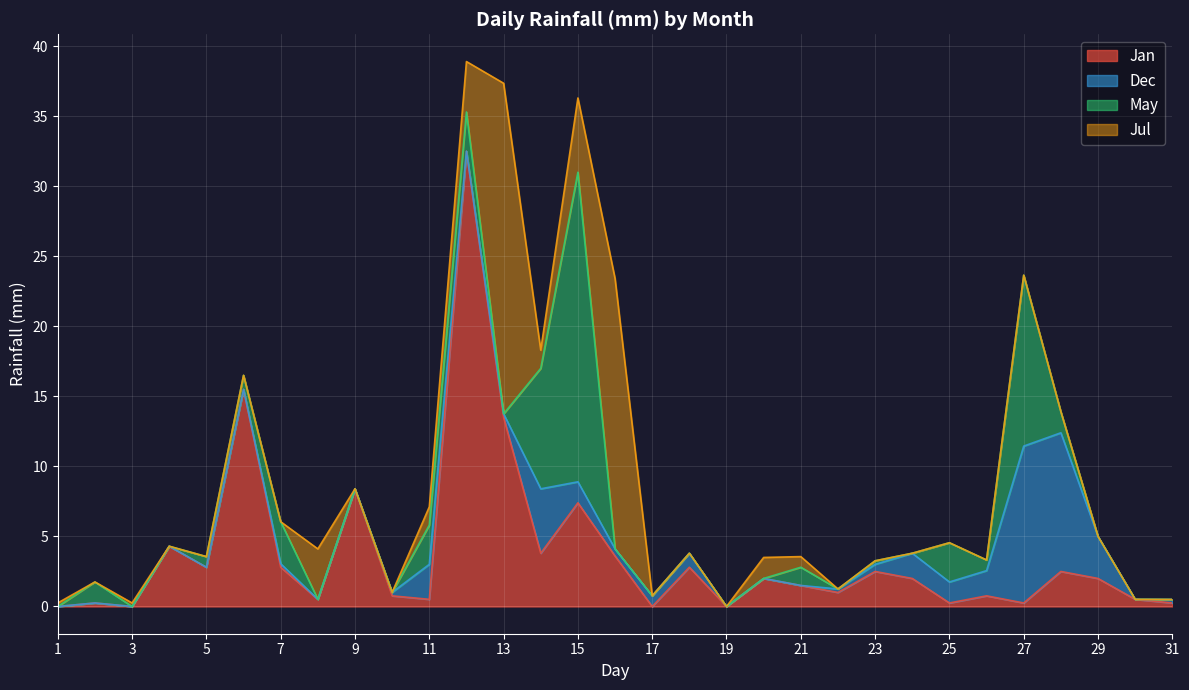

How many distinct data groups are displayed?

4